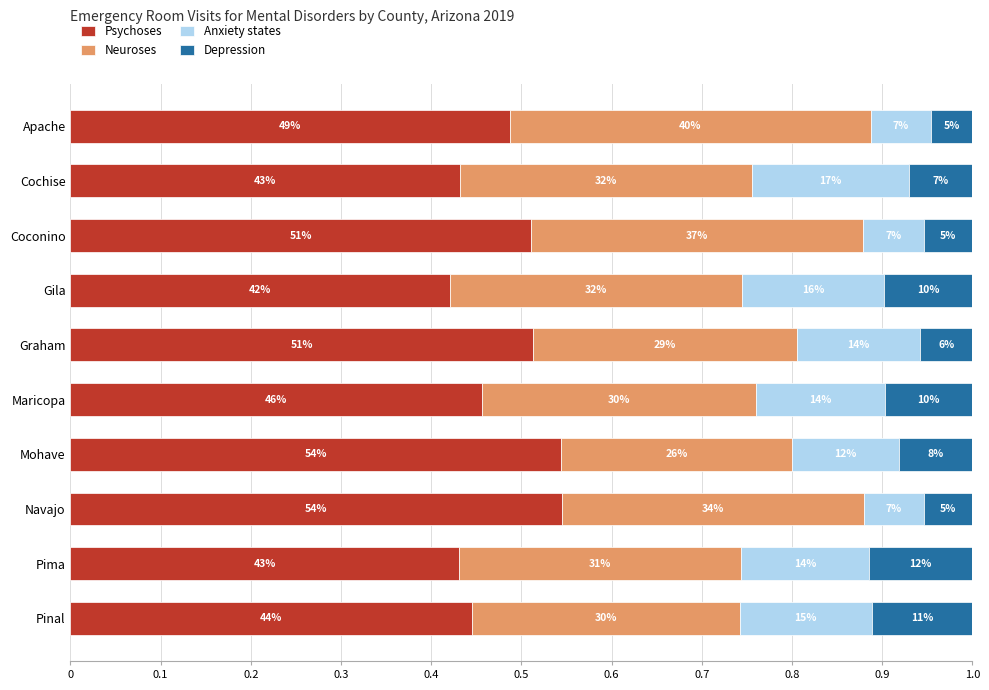

What are all the series names shown in the legend?

Psychoses, Neuroses, Anxiety states, Depression